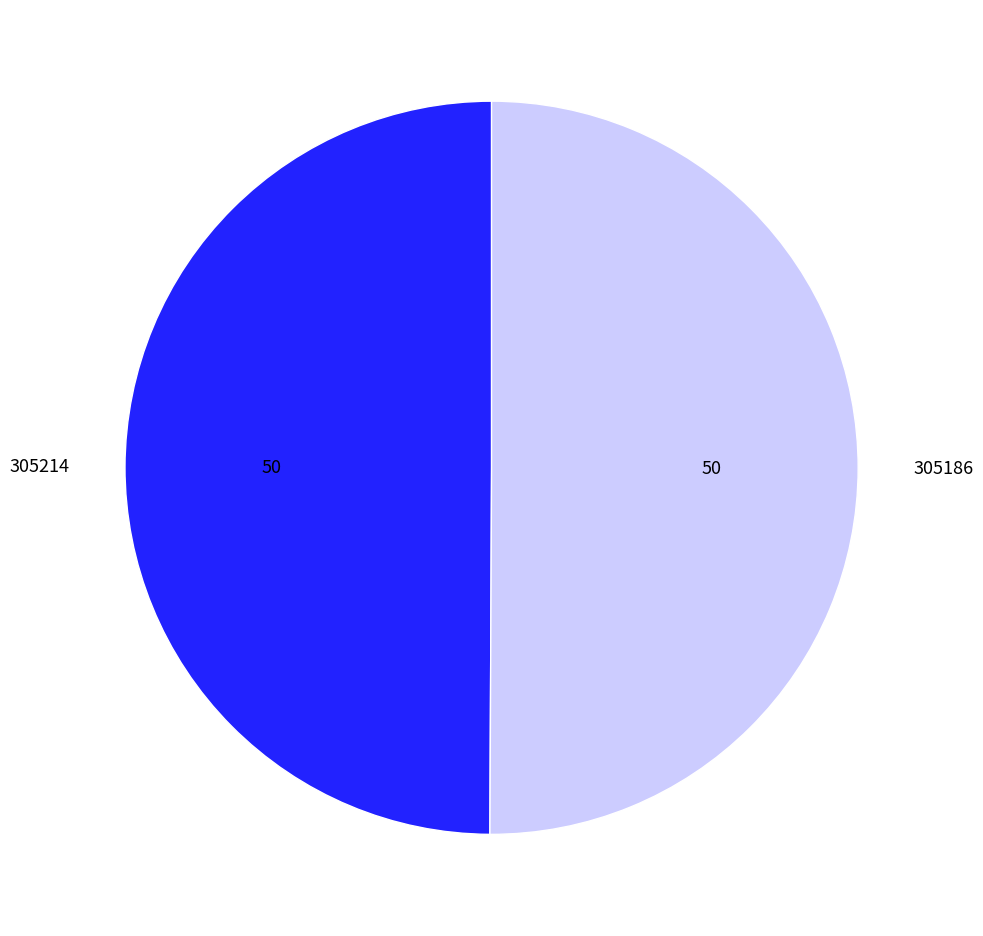

What is the ratio of the value at 305186 to the value at 305214?

1.0